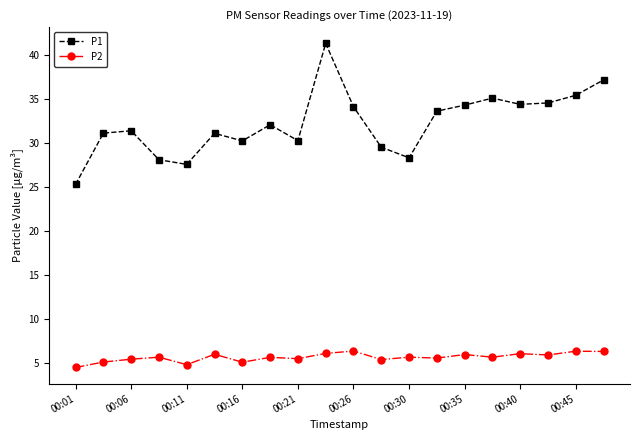

Which series has the largest range (max minus min)?

P1